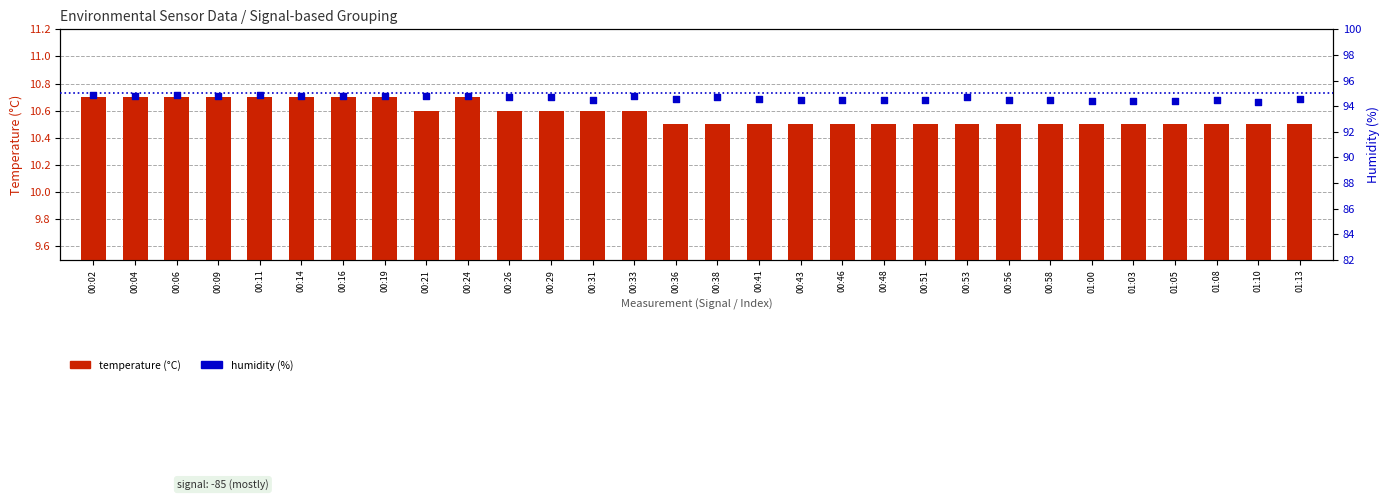

Is the value of temperature (°C) at 01:00 greater than the value of humidity (%) at 00:24?

No